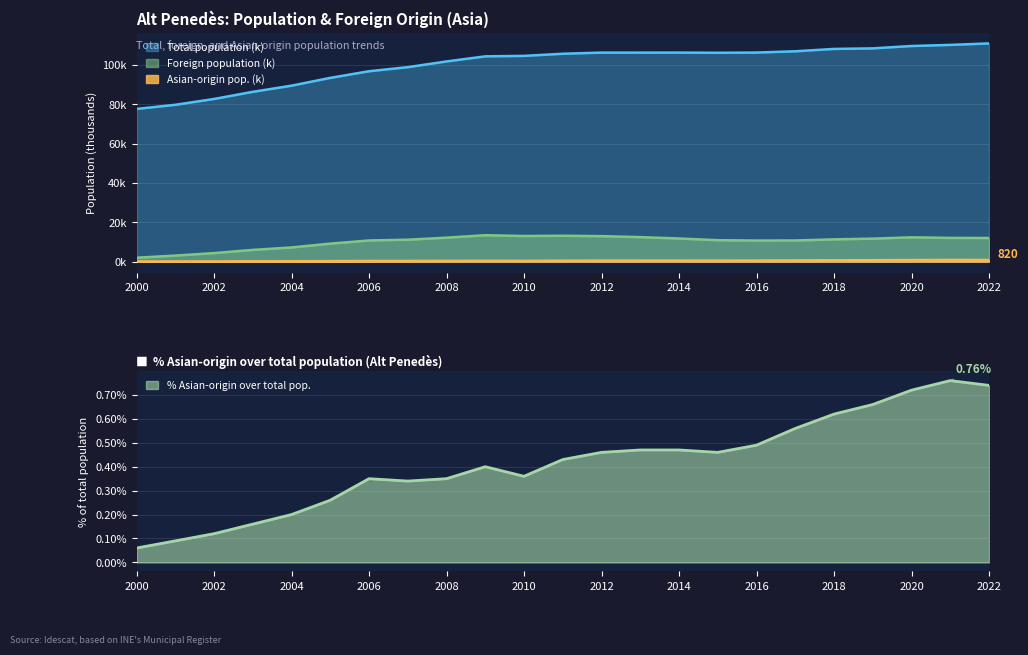

Where is Asian origin pop. nearest to the value 0?

2000